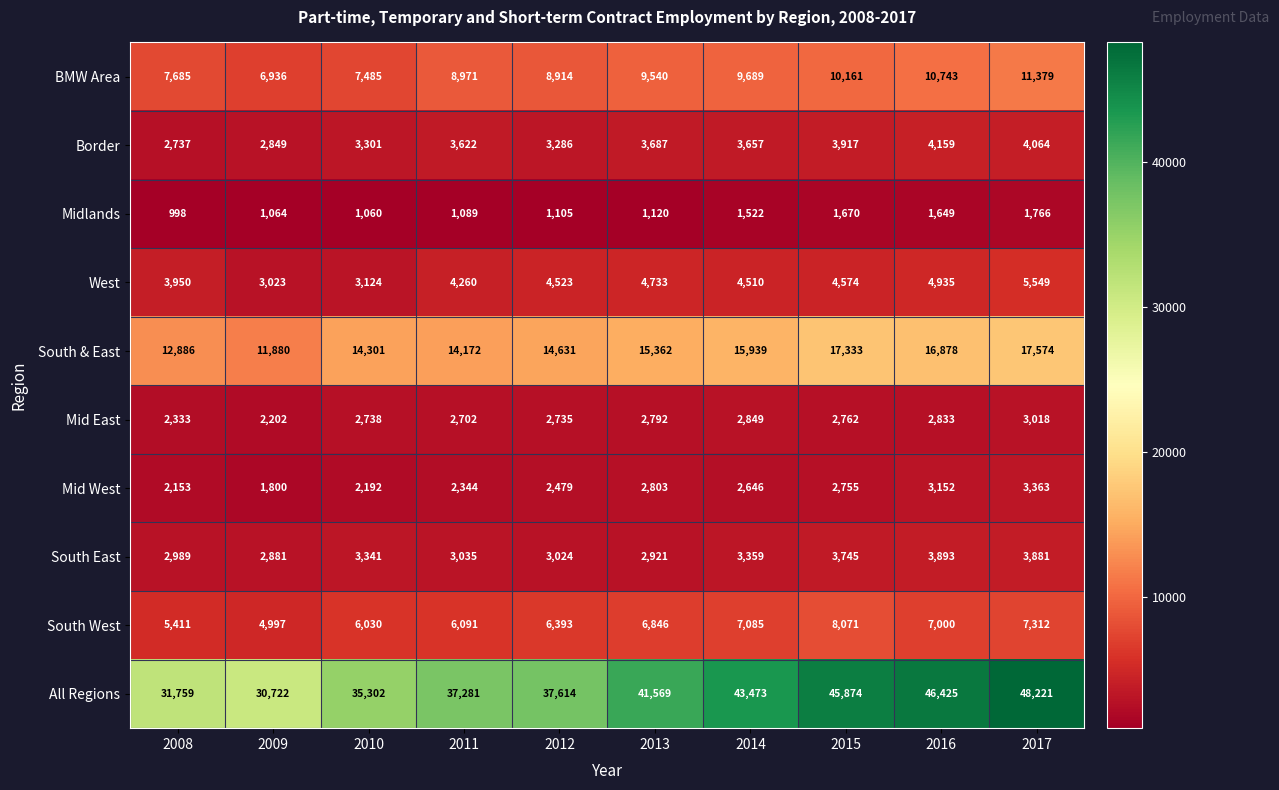

What is the total value across all series at 2009?

68354